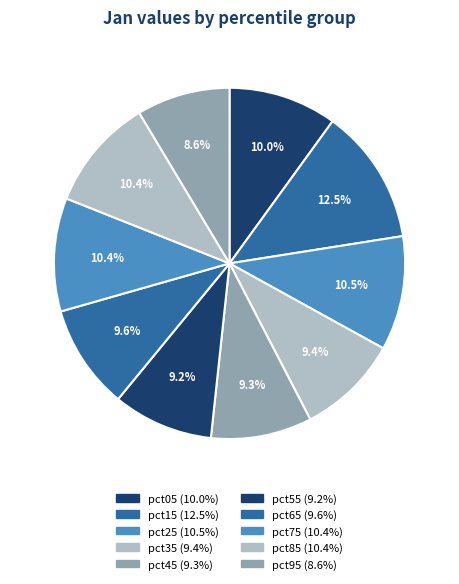

To the nearest percent, what is the difference between the pct05 and pct25 slice percentages?

1%